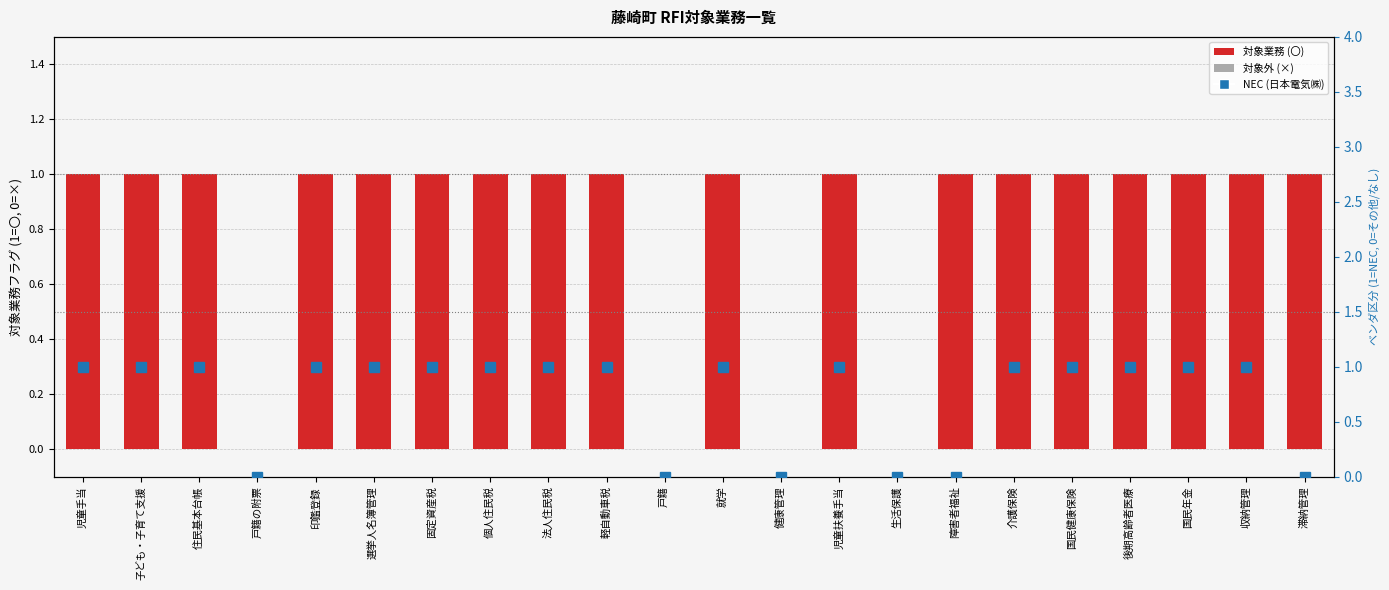

Which has a higher value, 国民年金 or 障害者福祉?

国民年金